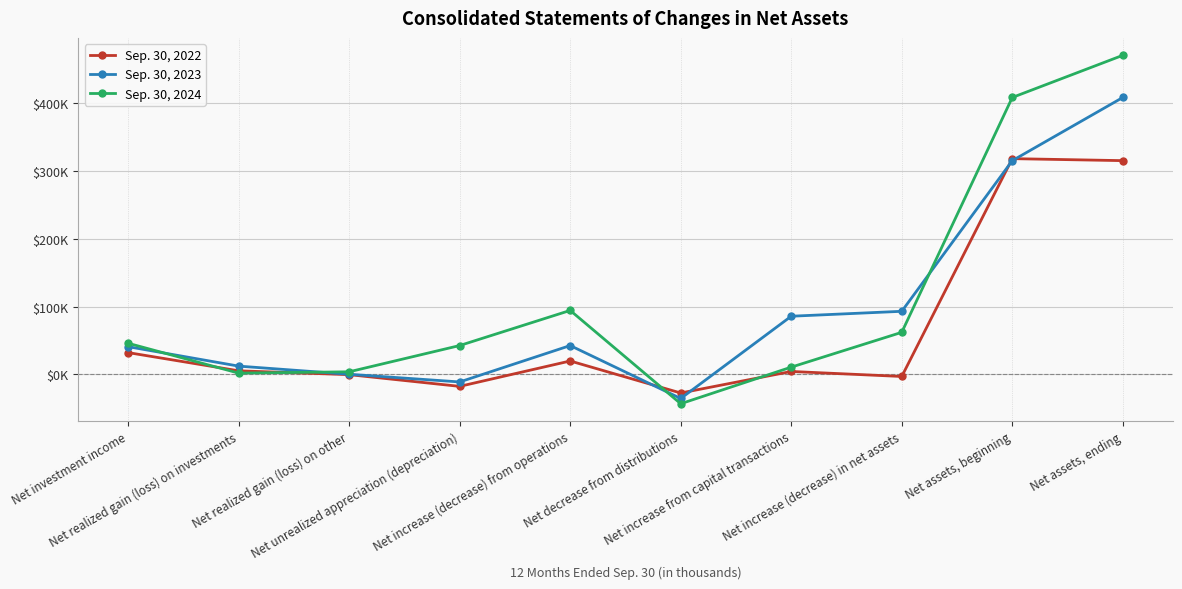

What is the difference between the maximum and minimum values in the Sep. 30, 2024 series?

514036